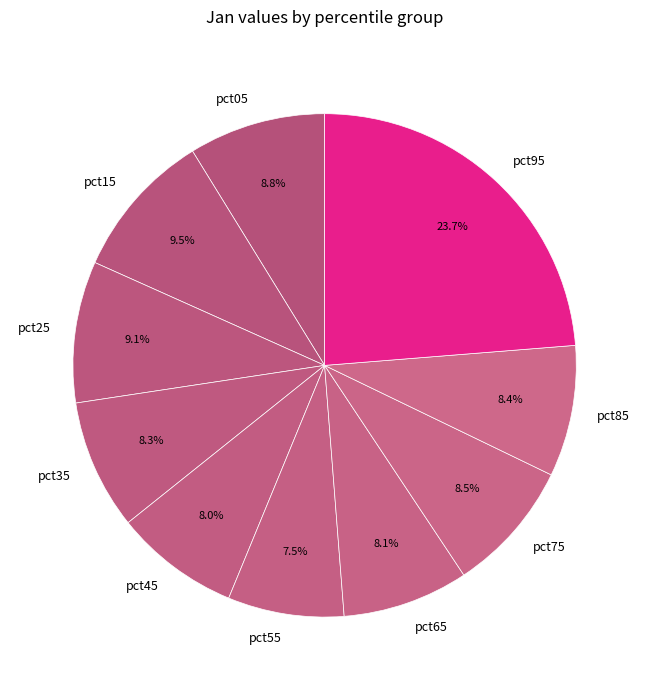

How many slices are in this pie chart?

10